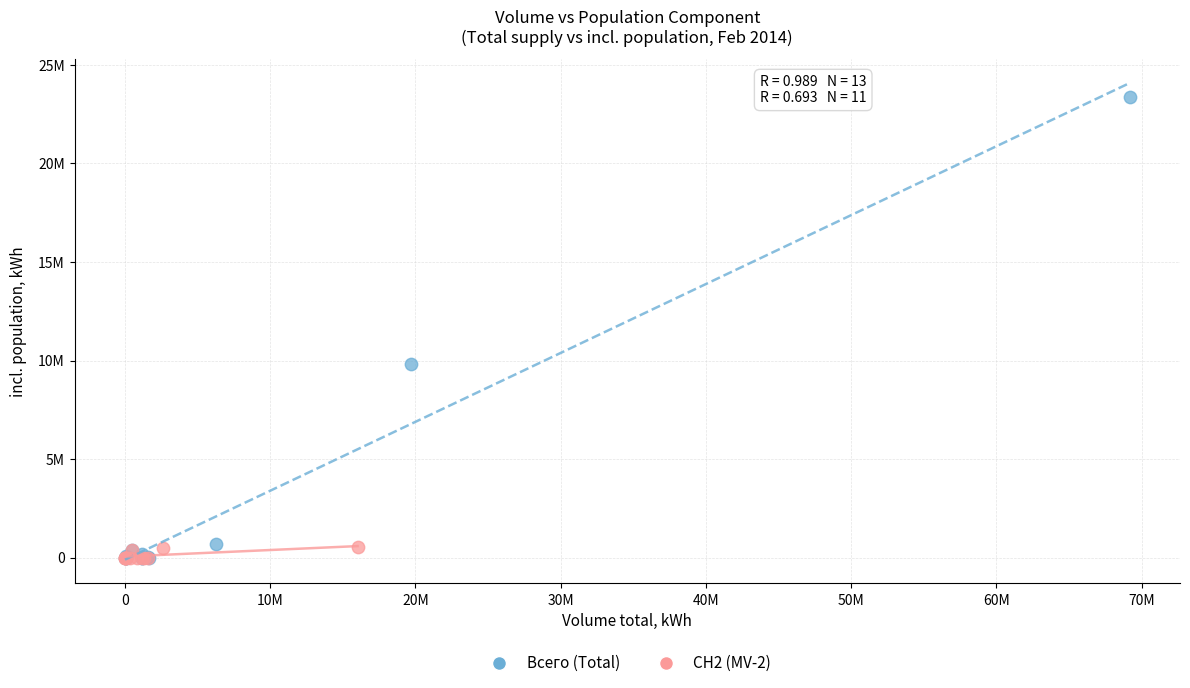

Which series has the widest spread of Y values?

Всего (Total)